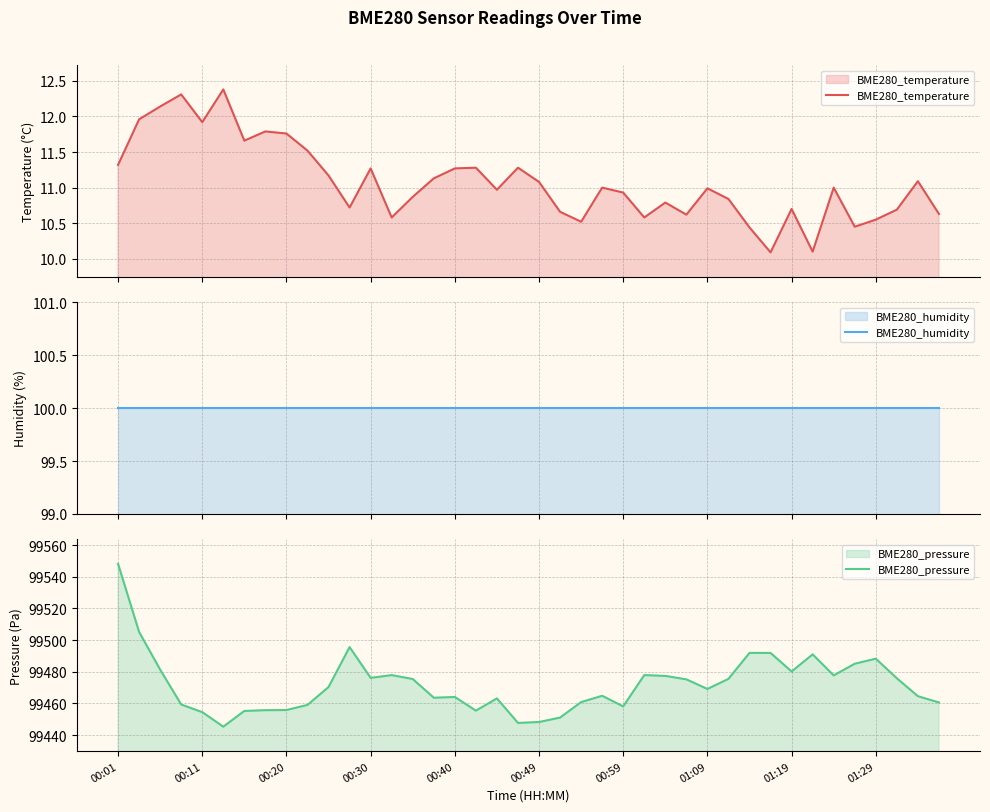

What is the total value across all series at 00:01?

99659.5